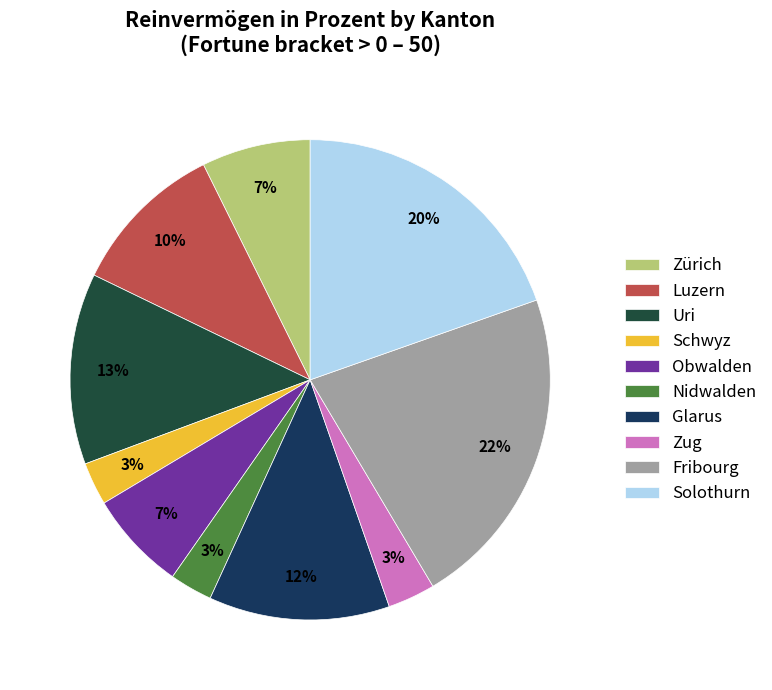

Is there any slice that represents more than half of the pie?

No